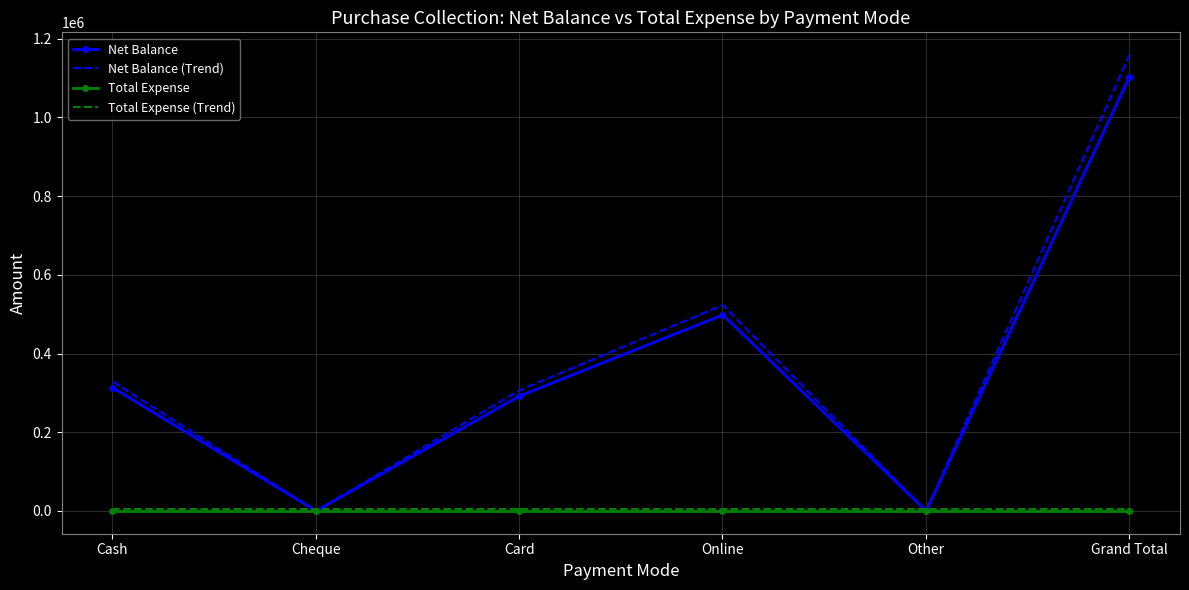

Reading right to left, extract all data points from this chart.

Net Balance: 1103200	0	498200	292000	0	313000
Net Balance (Trend): 1158360	0	523110	306600	0	328650
Total Expense: 0	0	0	0	0	0
Total Expense (Trend): 5000	5000	5000	5000	5000	5000